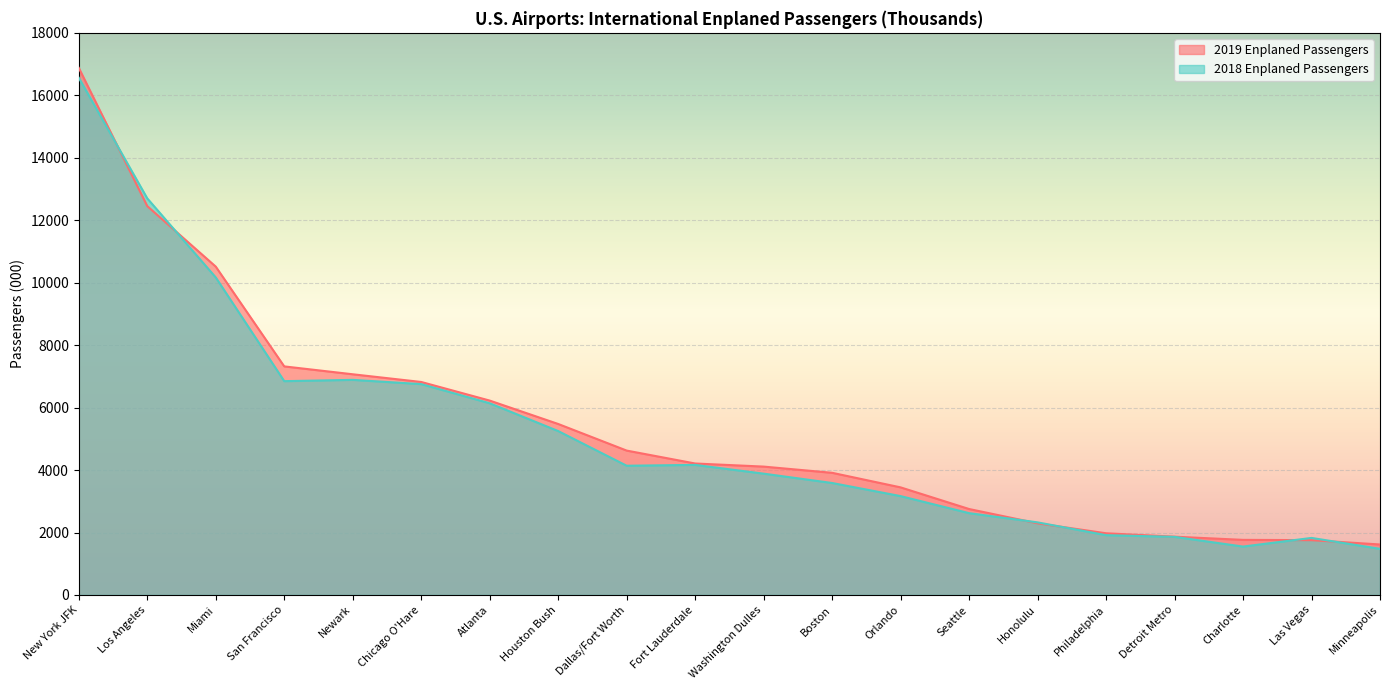

How many distinct data groups are displayed?

2